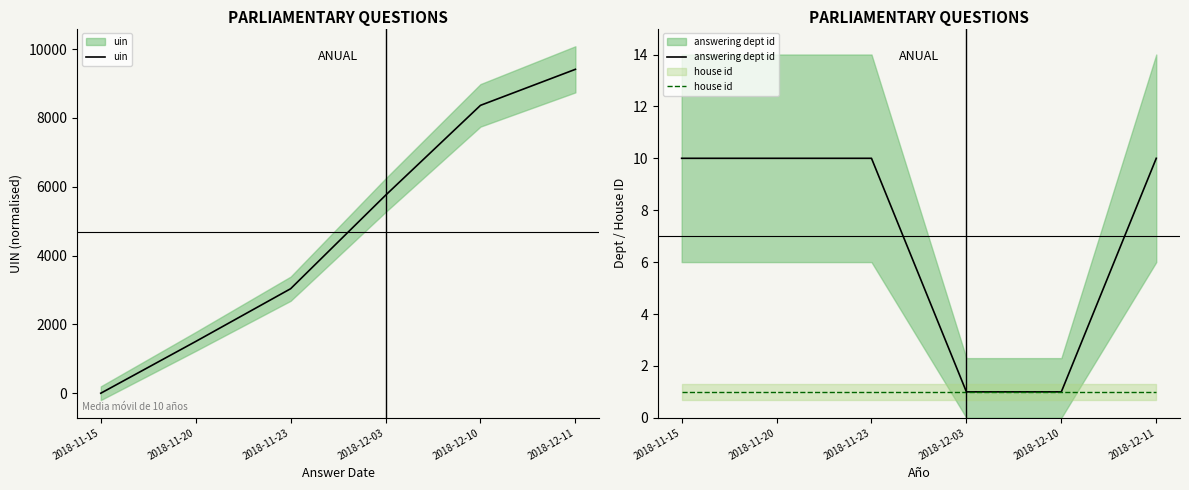

Which label corresponds to the largest value in the chart?

2018-12-11